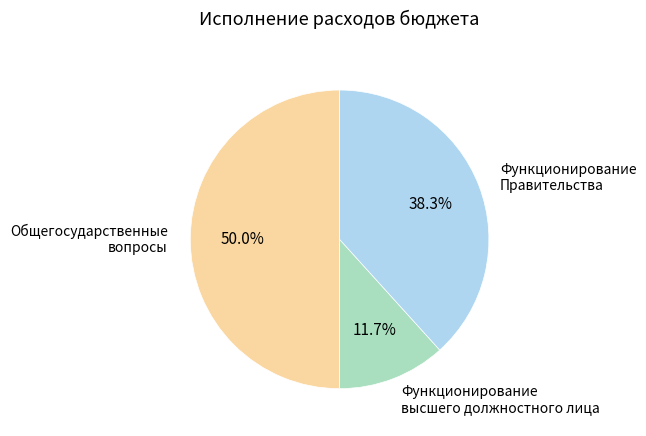

What portion of the pie excludes Общегосударственные вопросы?

50.0%